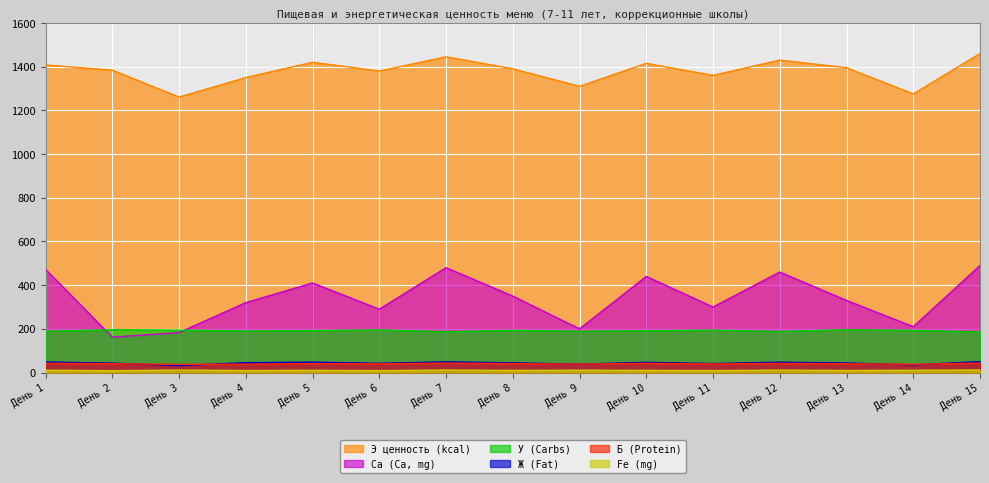

Where is the first local minimum for Э ценность (kcal)?

День 3